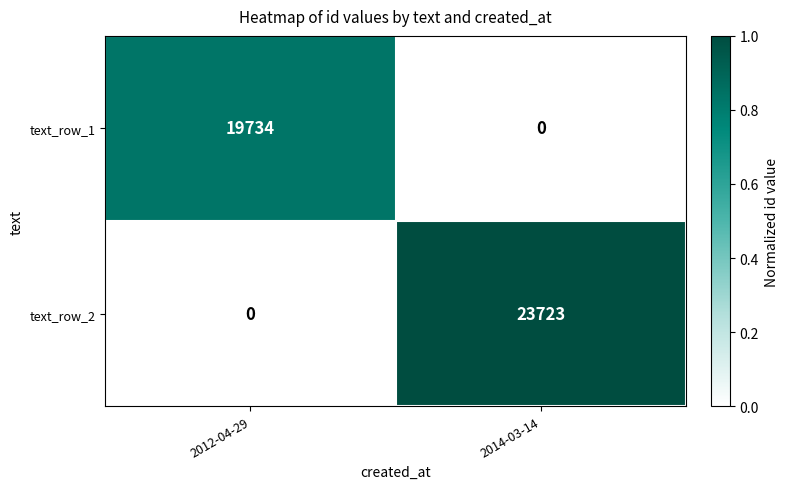

What is the sum of all text_row_1 values?

19734